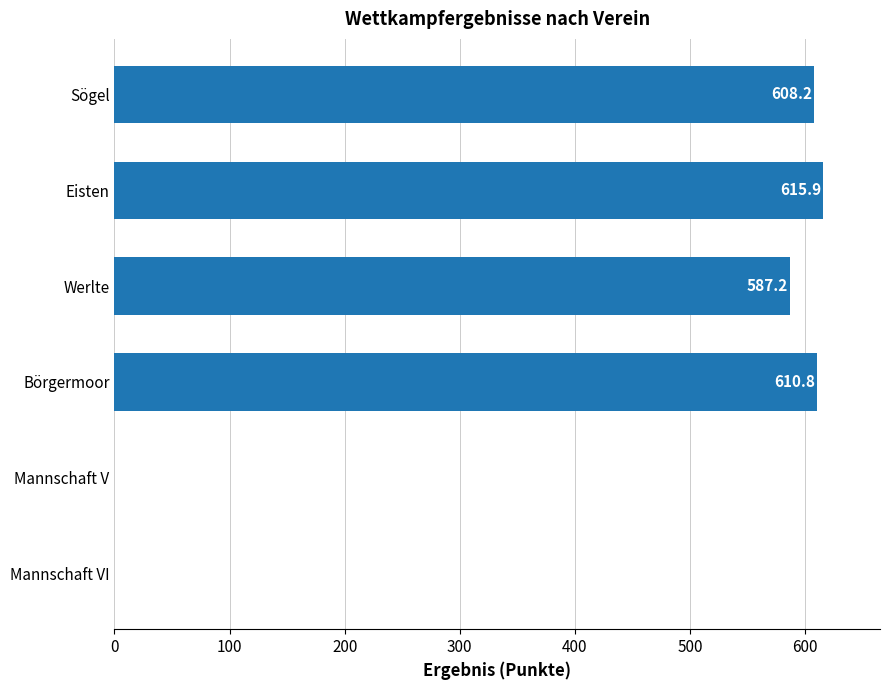

How many positive values are there?

4